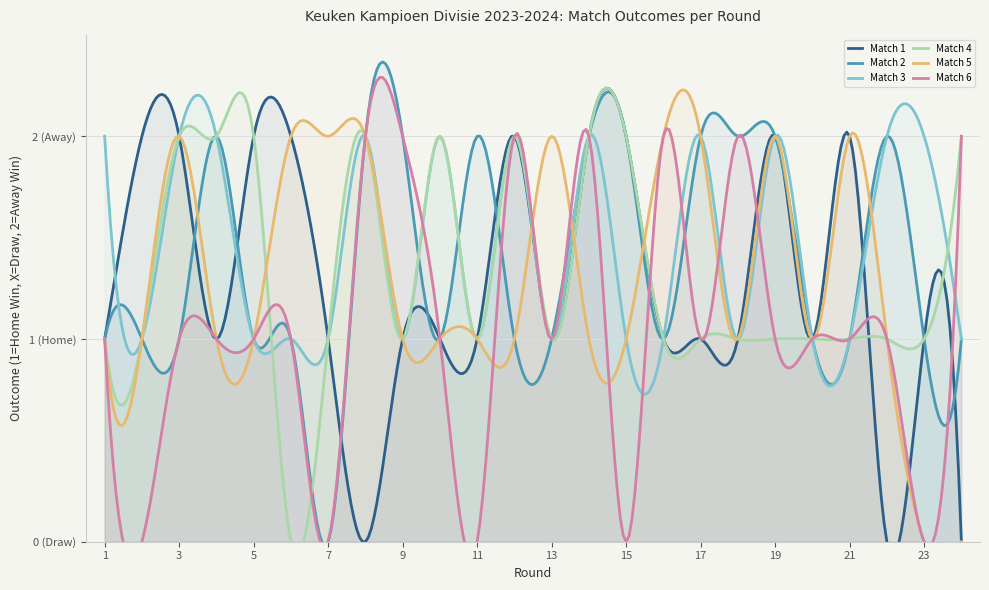

What are all the series names shown in the legend?

Match 1, Match 2, Match 3, Match 4, Match 5, Match 6